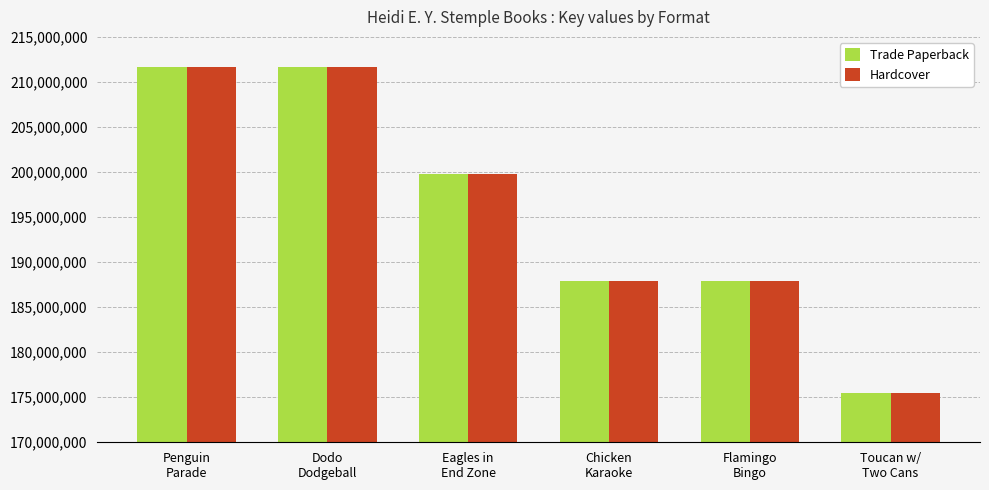

What is the label of the 5th bar from the left?

Flamingo
Bingo